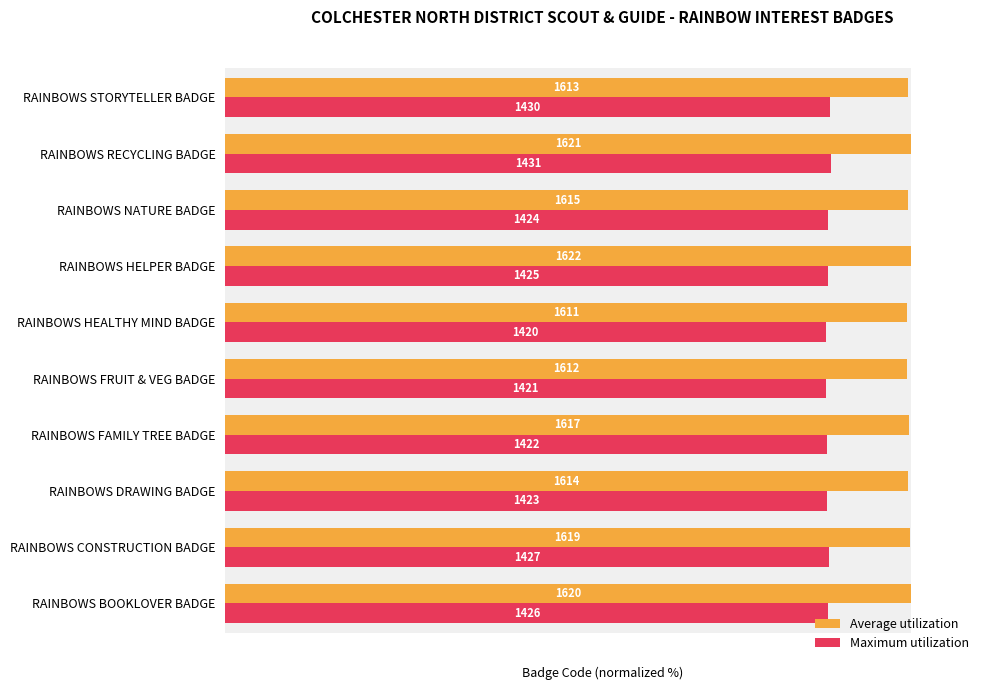

Rank the series at RAINBOWS FAMILY TREE BADGE from lowest to highest value.

Maximum utilization, Average utilization